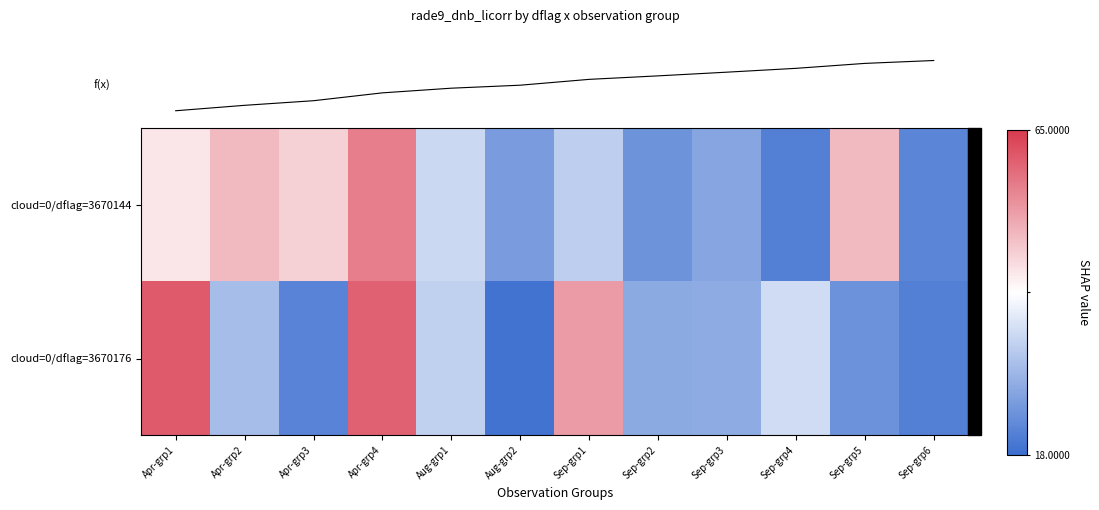

Which category has the highest value across all series?

Apr-grp1